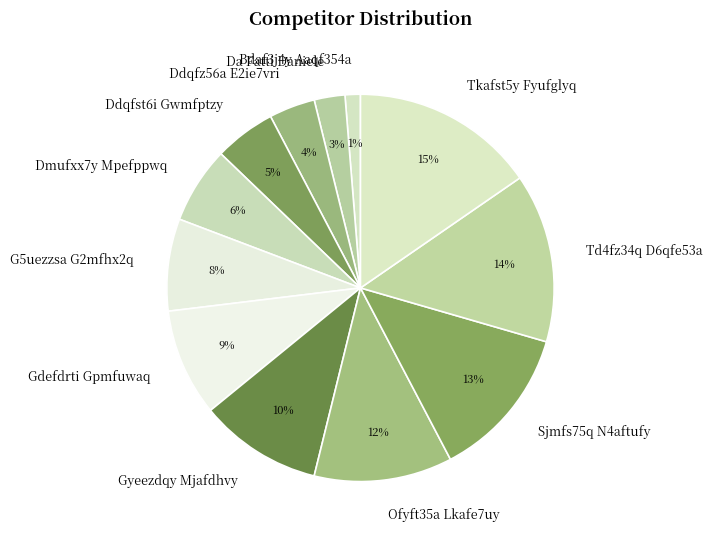

Which has a higher value, Gyeezdqy Mjafdhvy or Ofyft35a Lkafe7uy?

Ofyft35a Lkafe7uy